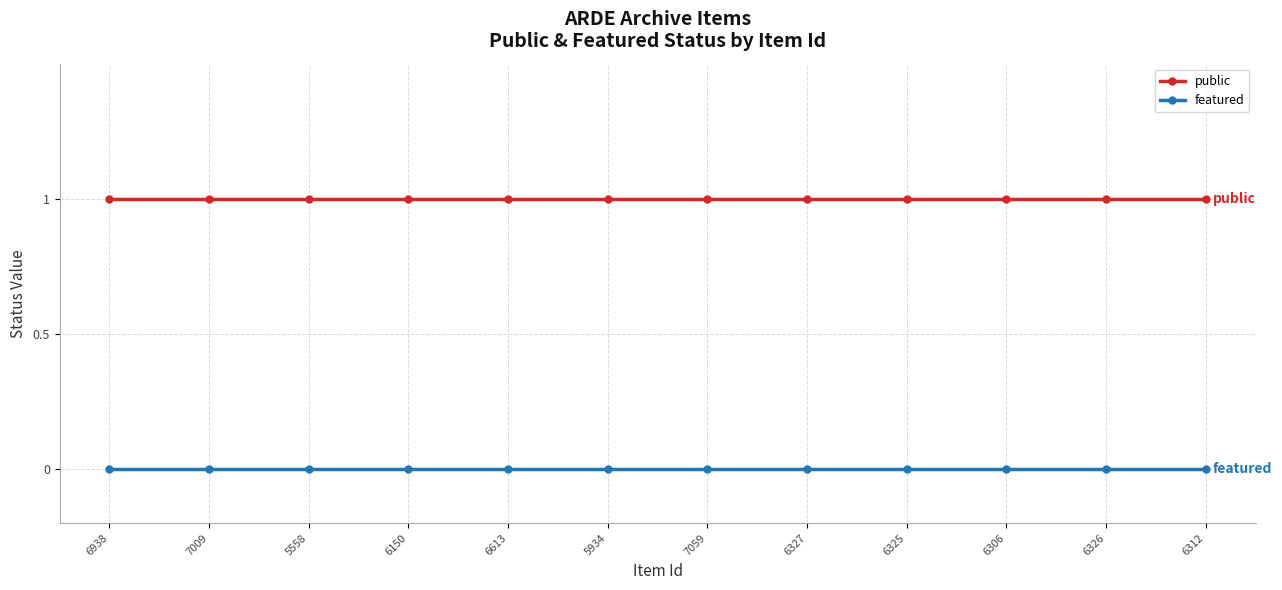

Reading left to right, transcribe all the data shown in this chart.

public: 6938=1	7009=1	5558=1	6150=1	6613=1	5934=1	7059=1	6327=1	6325=1	6306=1	6326=1	6312=1
featured: 6938=0	7009=0	5558=0	6150=0	6613=0	5934=0	7059=0	6327=0	6325=0	6306=0	6326=0	6312=0